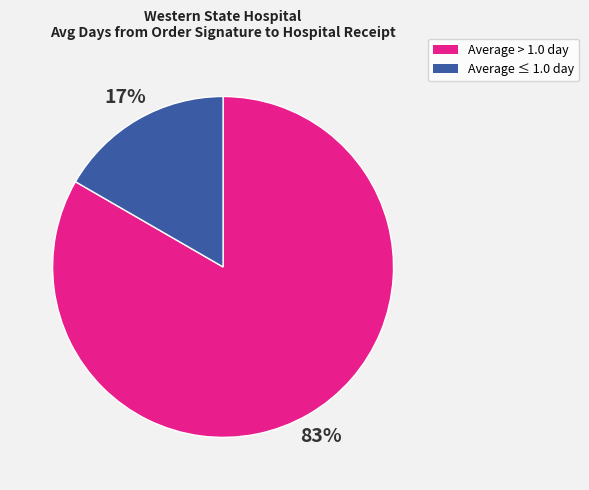

To the nearest percent, what is the average slice percentage?

50%